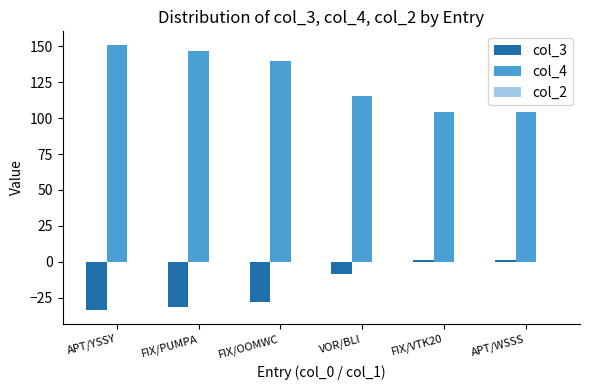

What is the spread (max minus min) of values at FIX/OOMWC?

168.0